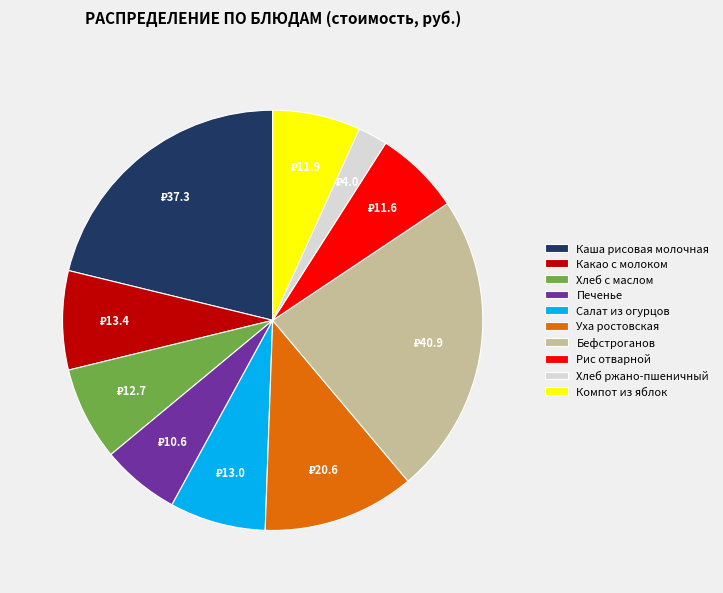

What is the largest slice in the pie chart?

Бефстроганов